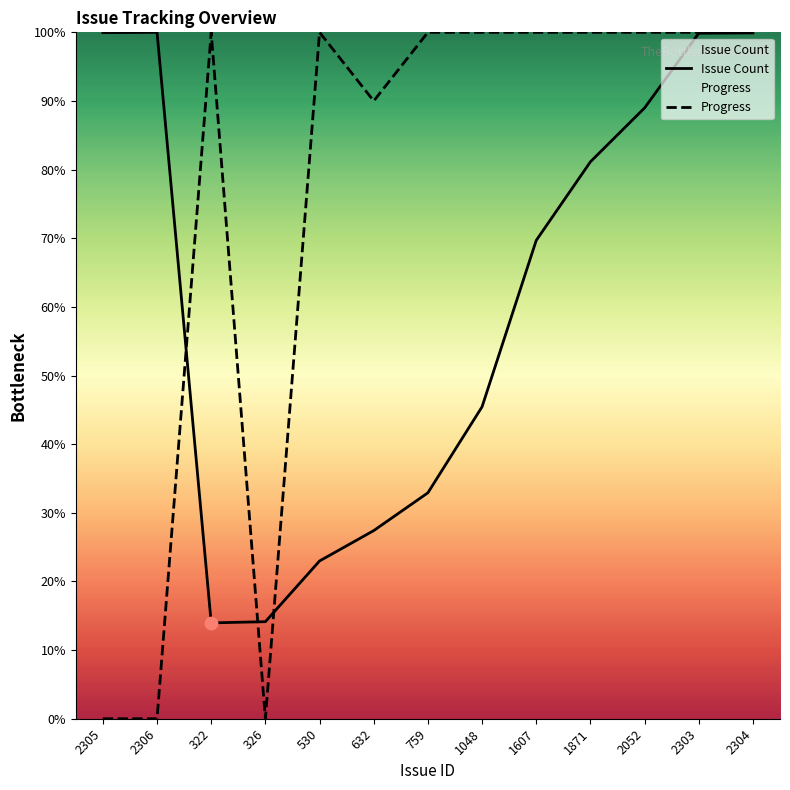

At how many categories does at least one series exceed 81?

12